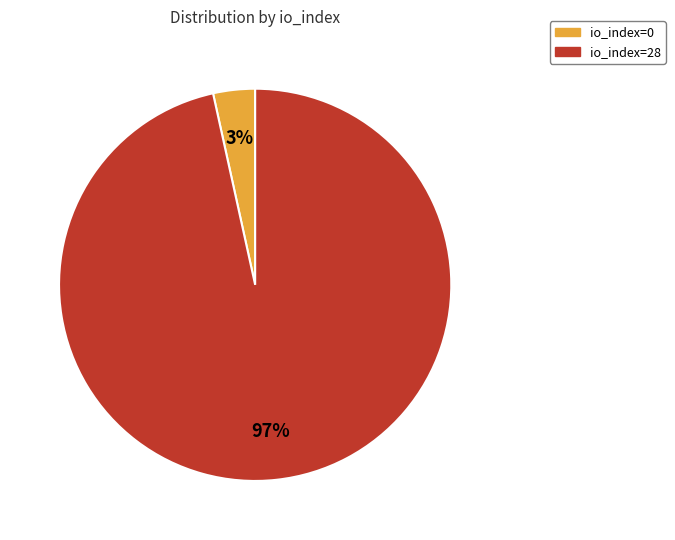

Is it true that io_index=28 is 97% of the pie?

True